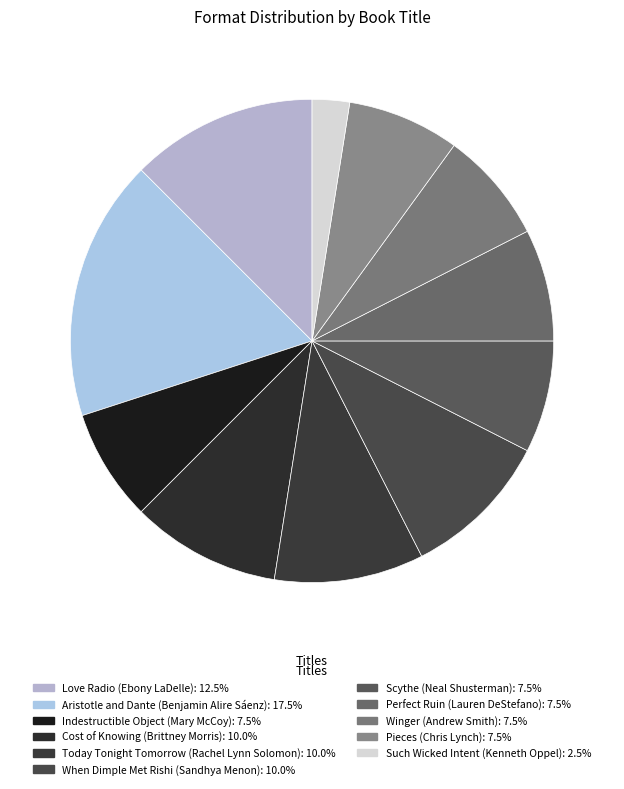

The When Dimple Met Rishi (Sandhya Menon) slice represents 23% of the pie. True or false?

False